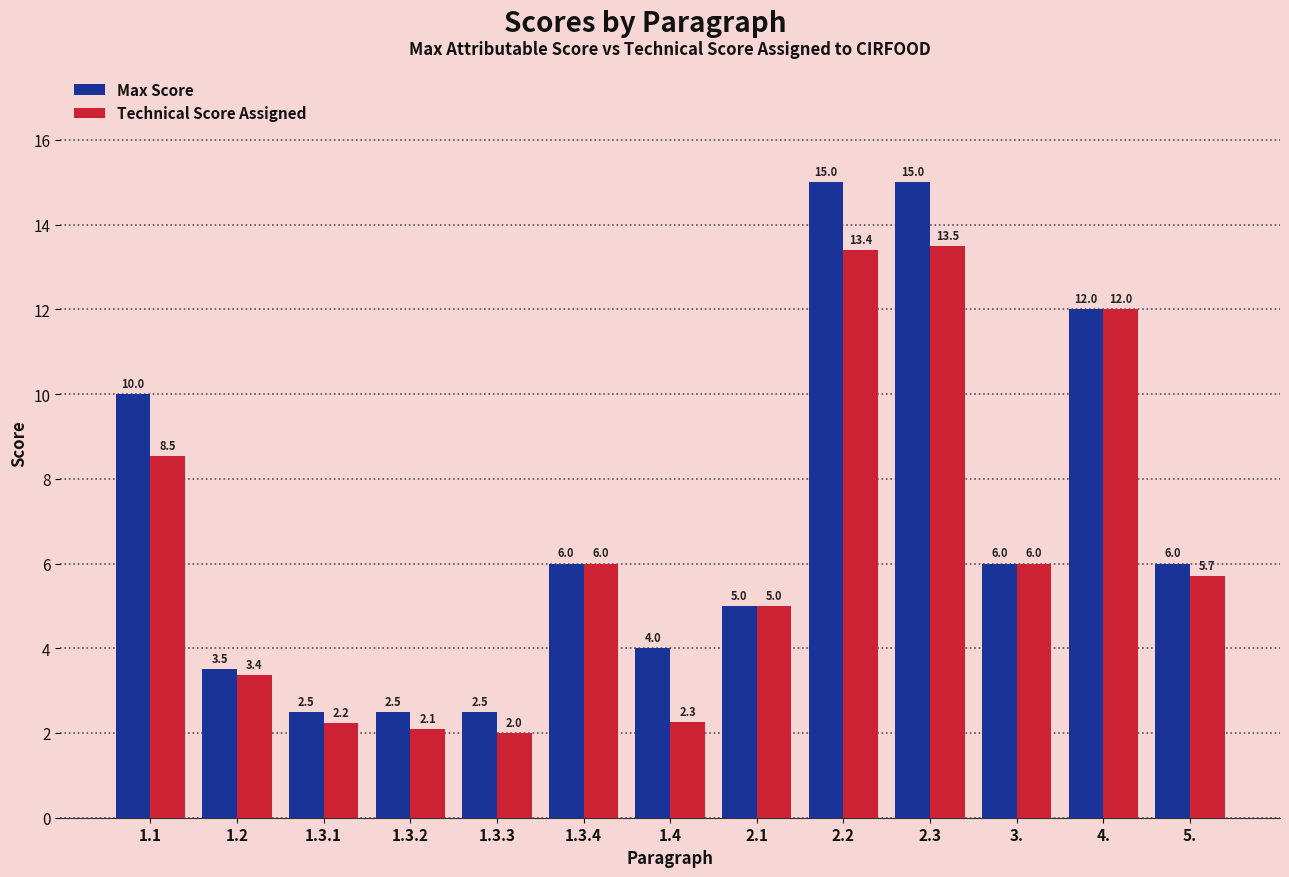

What is the total value across all series at 1.1?

18.5